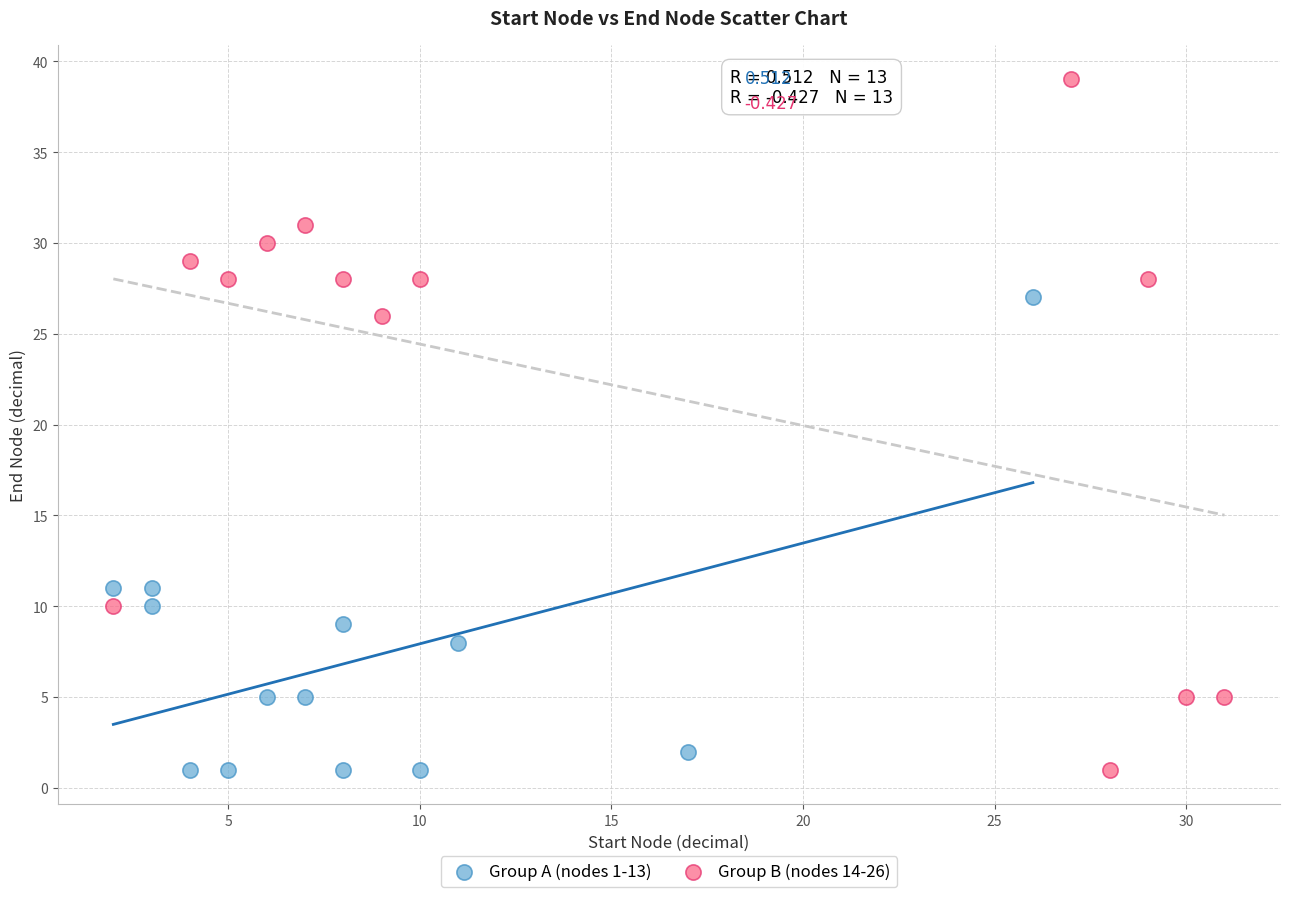

Which series has the largest Y range (max minus min)?

Group B (nodes 14-26)